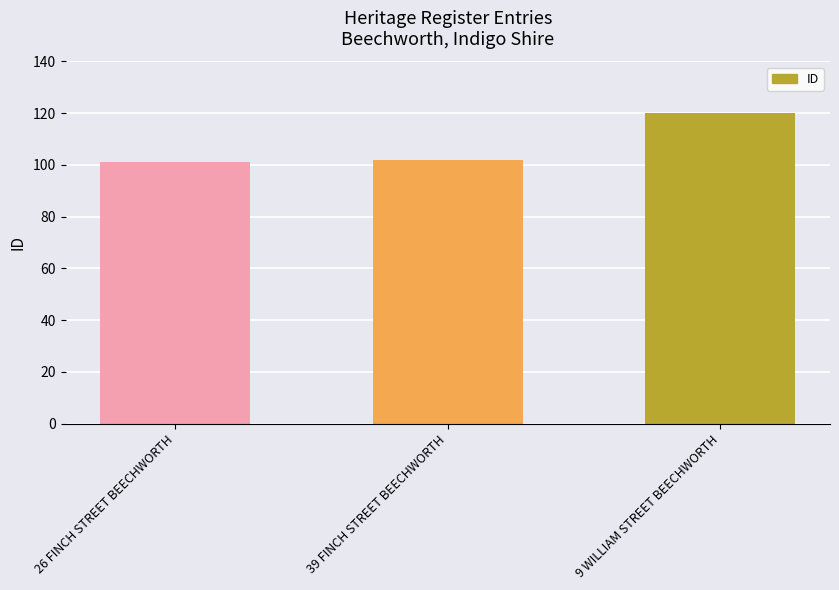

What is the change in value from 39 FINCH STREET BEECHWORTH to 9 WILLIAM STREET BEECHWORTH?

+18